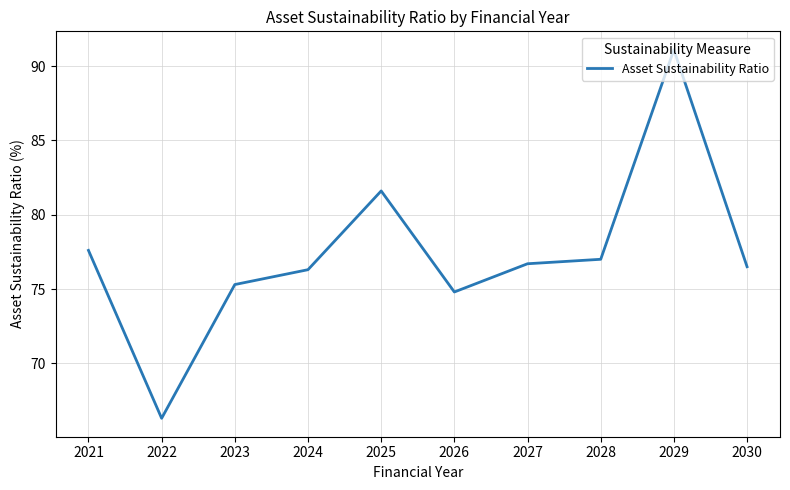

True or false: the data shows 124.9 at 2024.

False